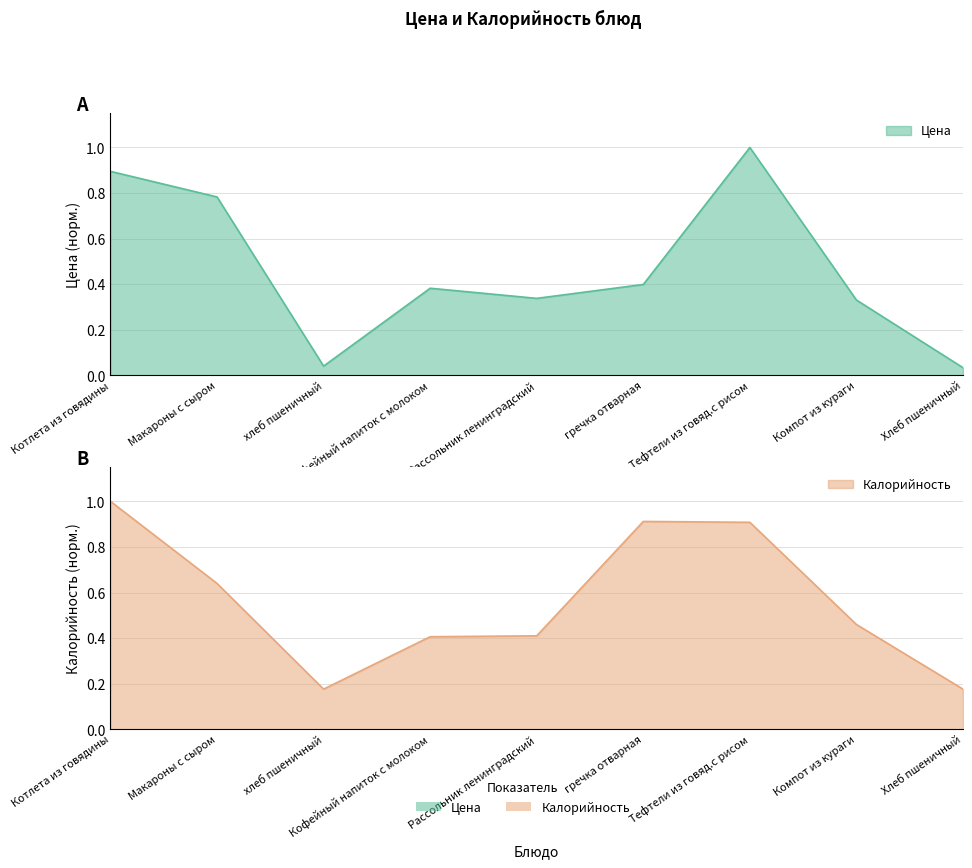

True or false: Цена has more than 0 interior local peaks.

True